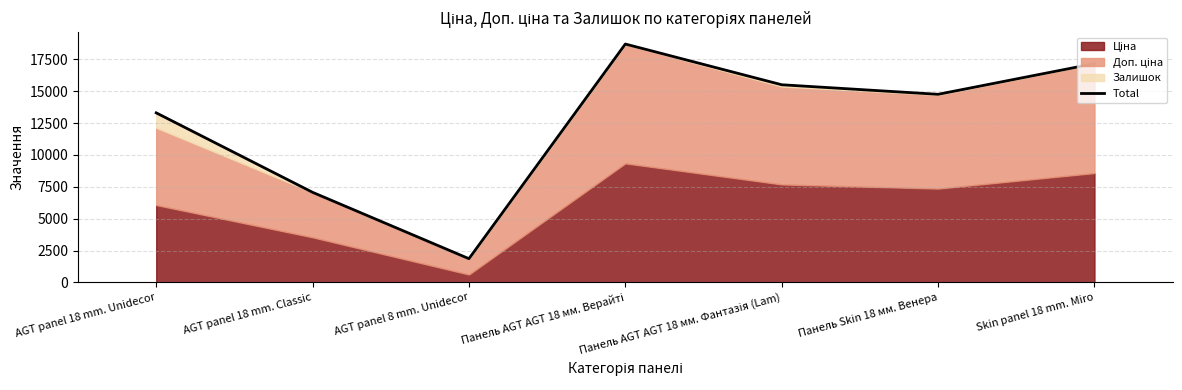

What is the label of the 1st point from the right?

Skin panel 18 mm. Miro